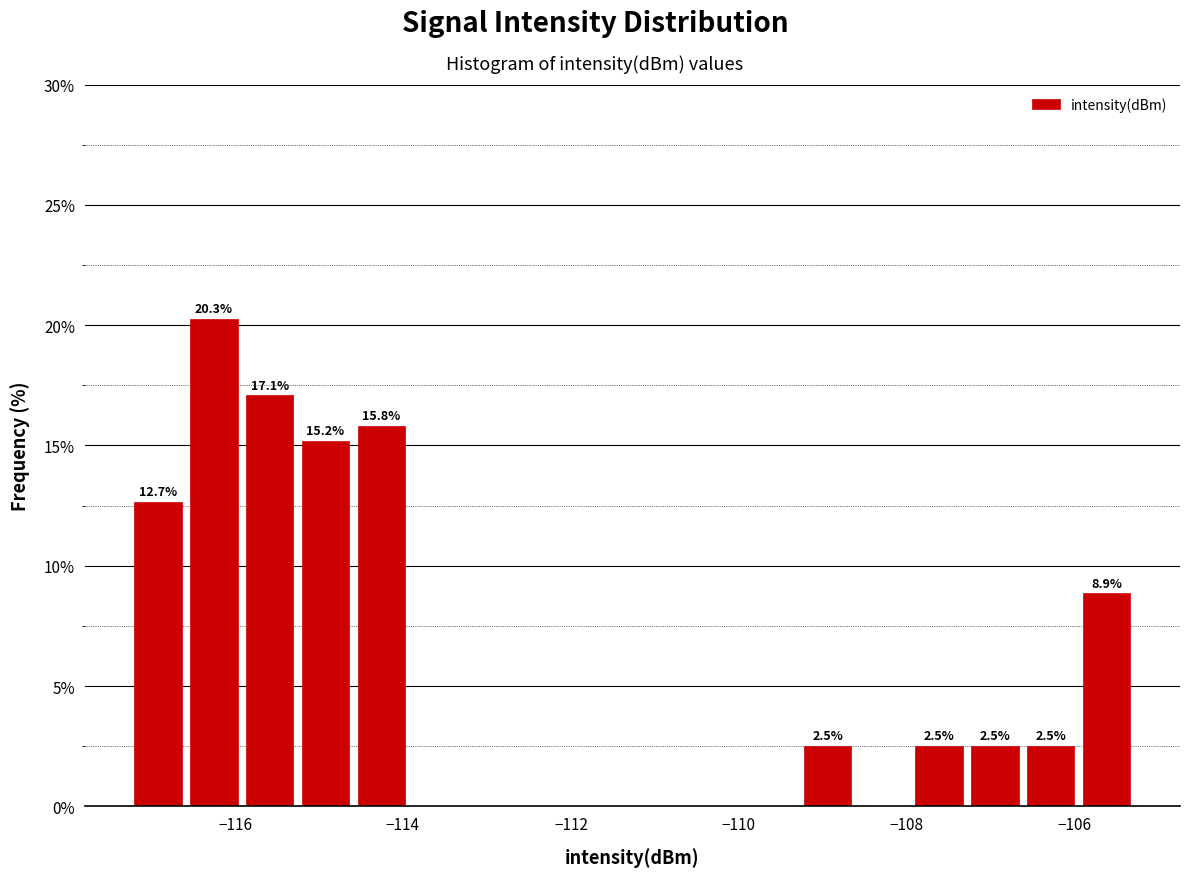

Around what value on the x-axis is the tallest bar? Give the approximate position of its centre, as read against the axis.

-116.2